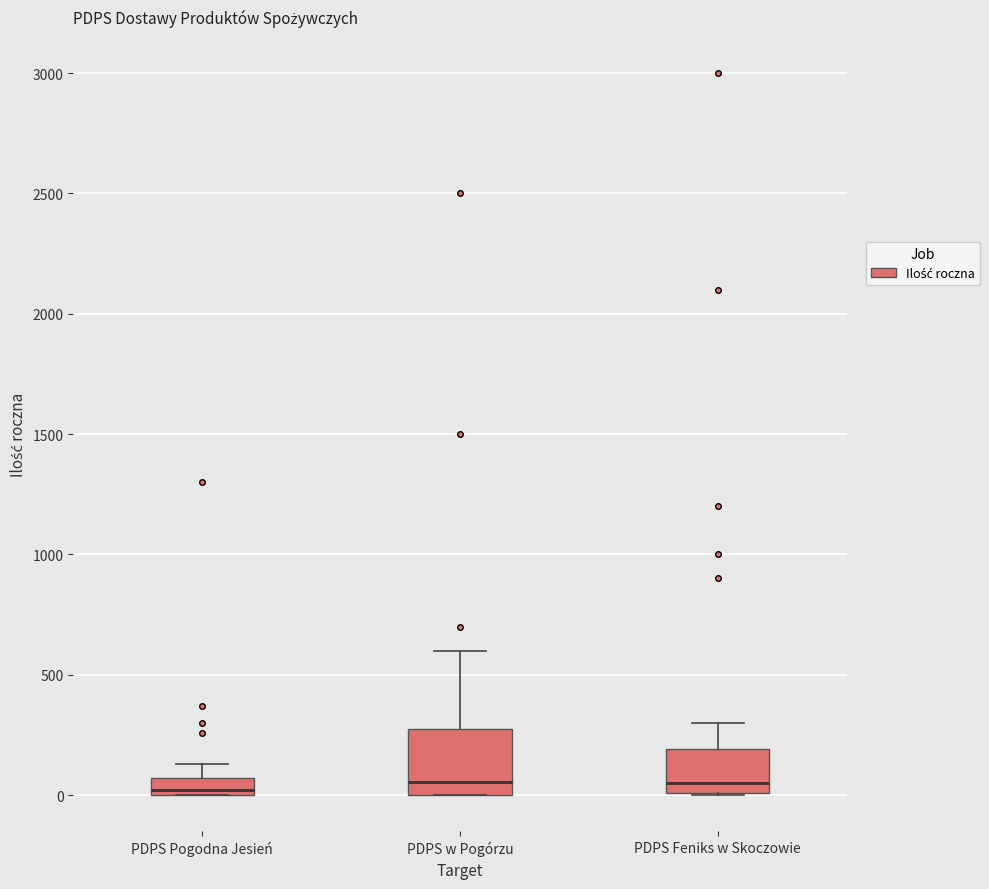

Comparing the boxes themselves (not the whiskers), which one is the tallest?

PDPS w Pogórzu